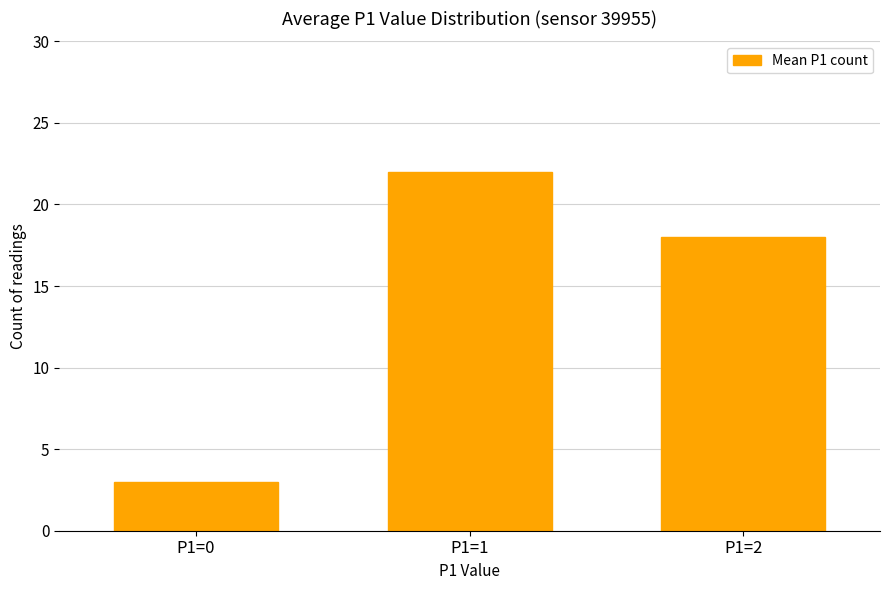

Rank the categories by value from lowest to highest.

P1=0, P1=2, P1=1